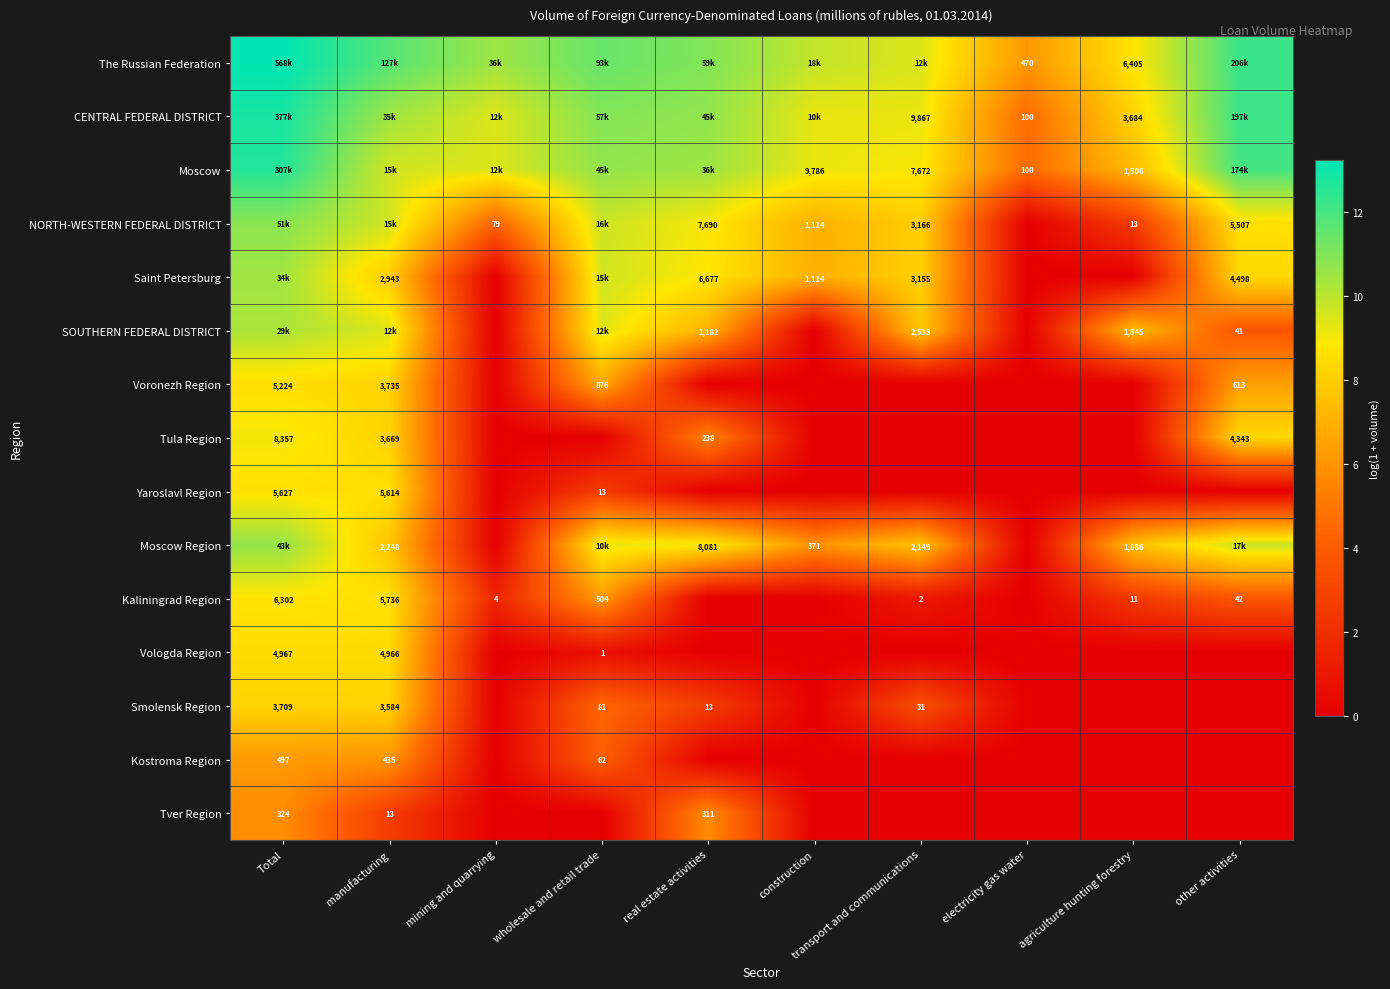

What is the sum of the Smolensk Region values at agriculture hunting forestry and wholesale and retail trade?

4.4